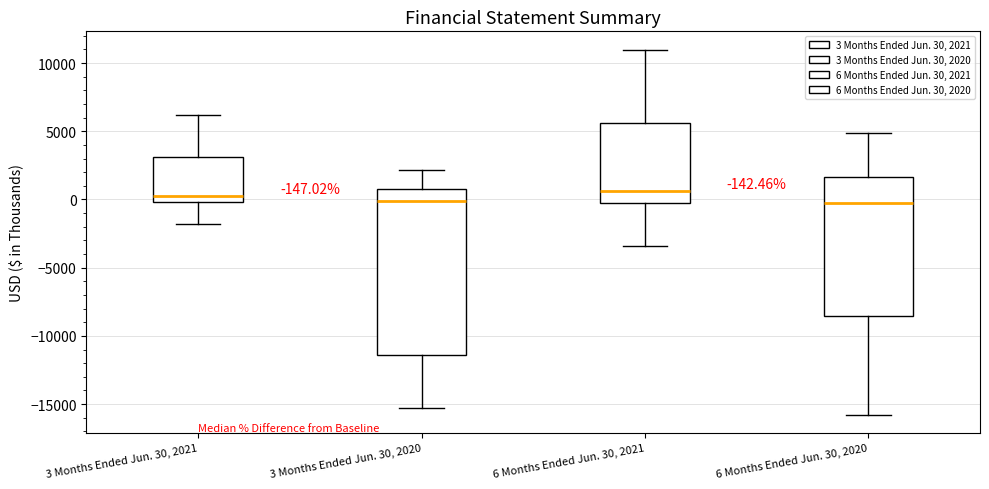

Comparing the boxes themselves (not the whiskers), which one is the tallest?

3 Months Ended Jun. 30, 2020